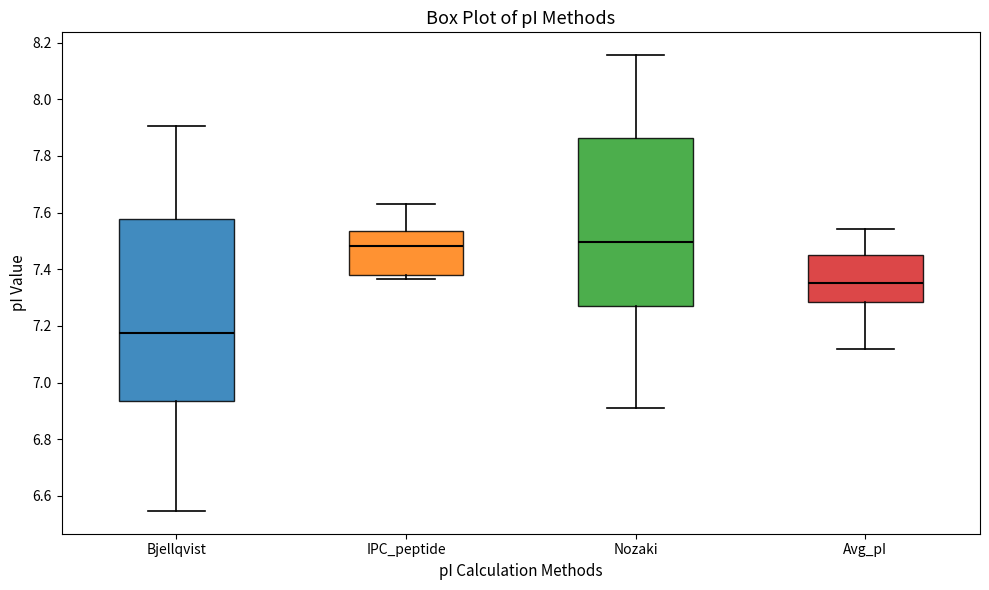

Which box has the lowest median line?

Bjellqvist